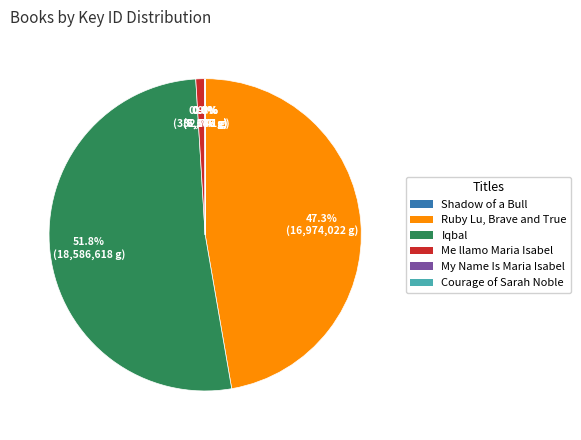

Between Ruby Lu, Brave and True and Iqbal, which is larger?

Iqbal